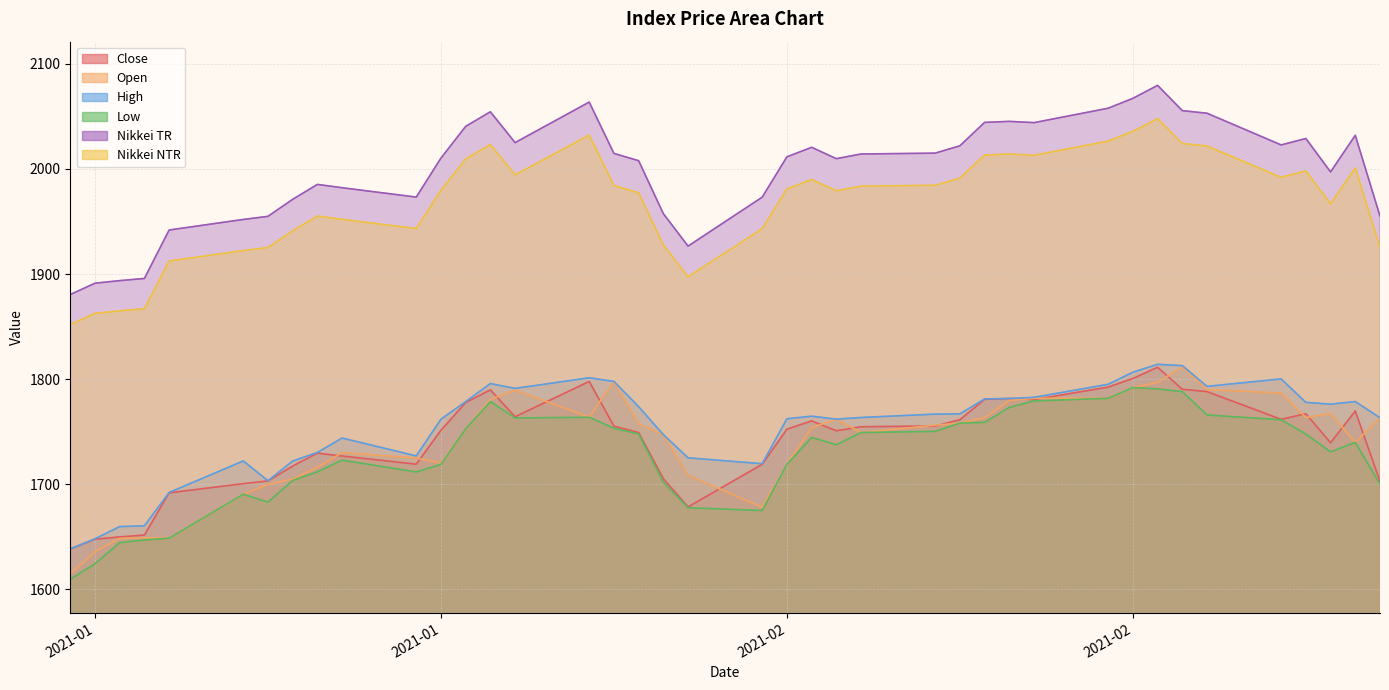

What is the spread (max minus min) of values at 2021-02?

292.6